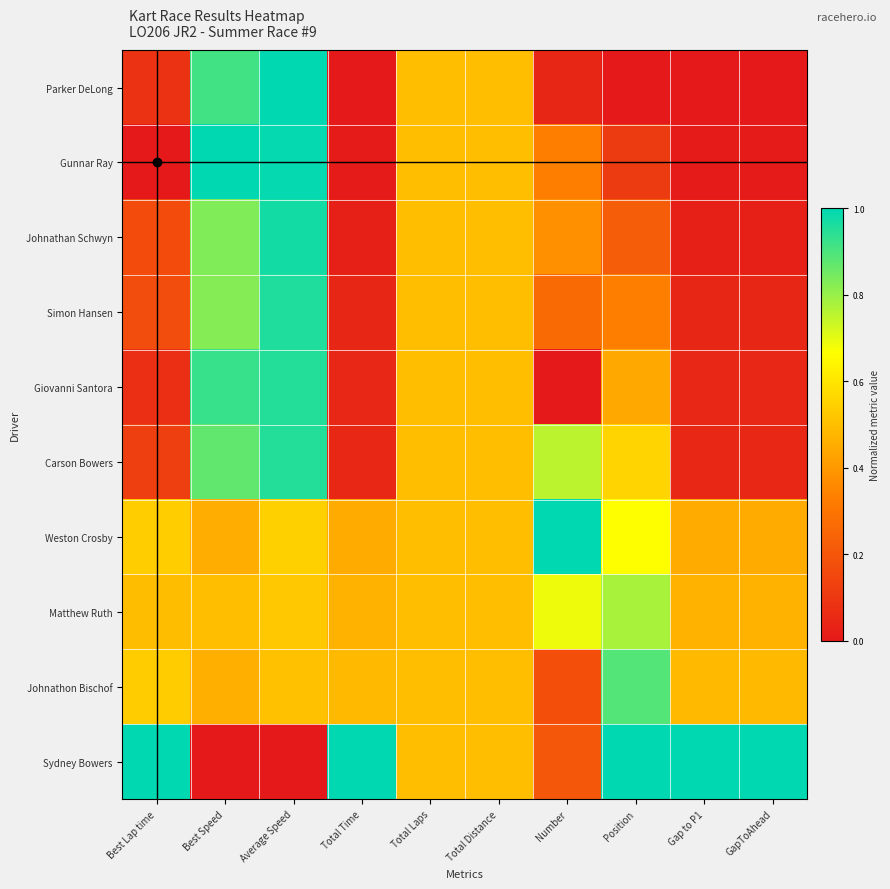

Which has a higher value, GapToAhead or Average Speed?

Average Speed